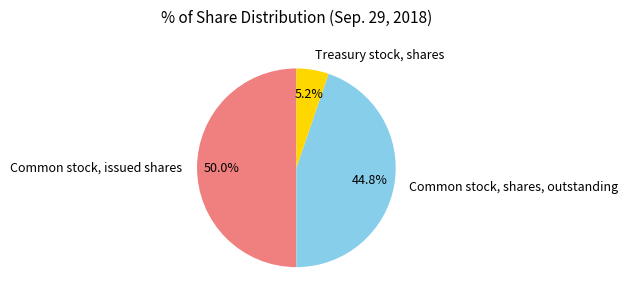

Which category has the biggest portion of the pie?

Common stock, issued shares